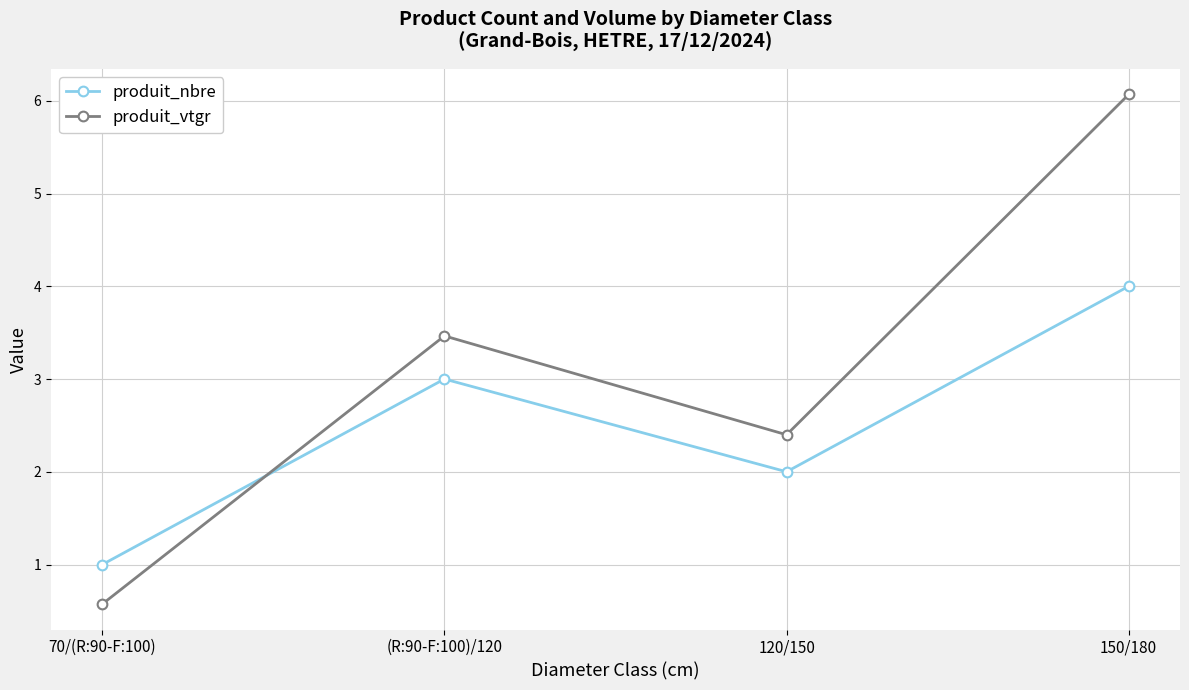

What is the minimum value for produit_nbre?

1.0